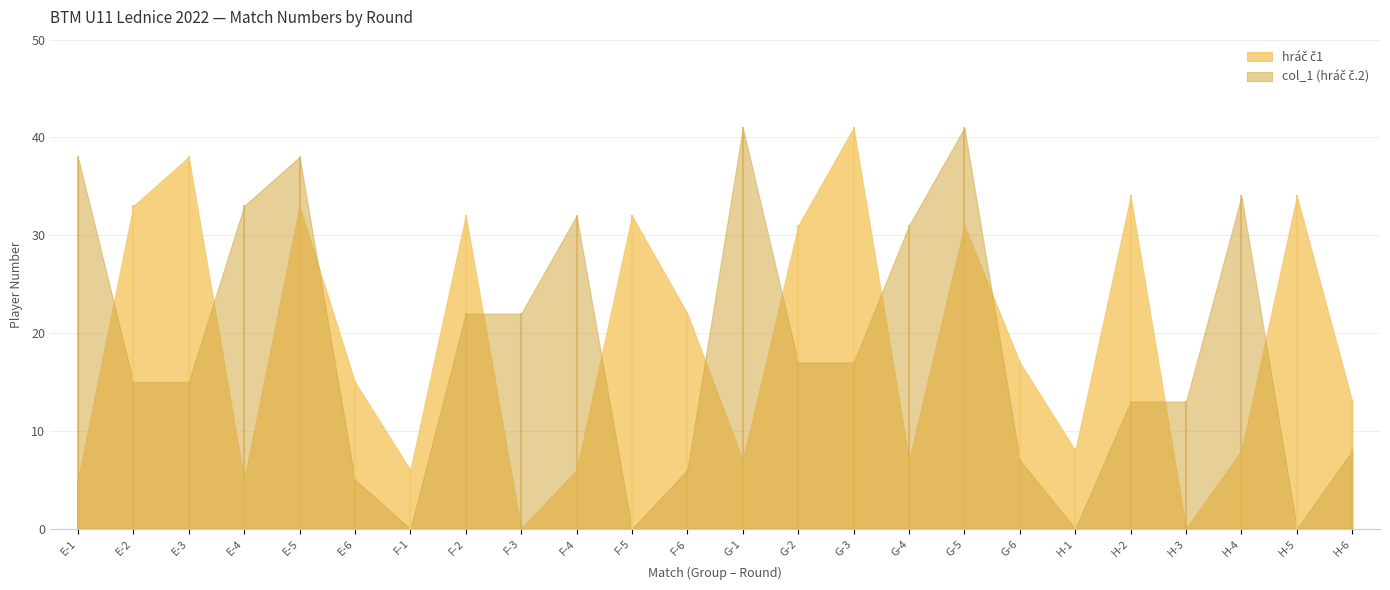

Which category has the lowest value across all series?

F-3